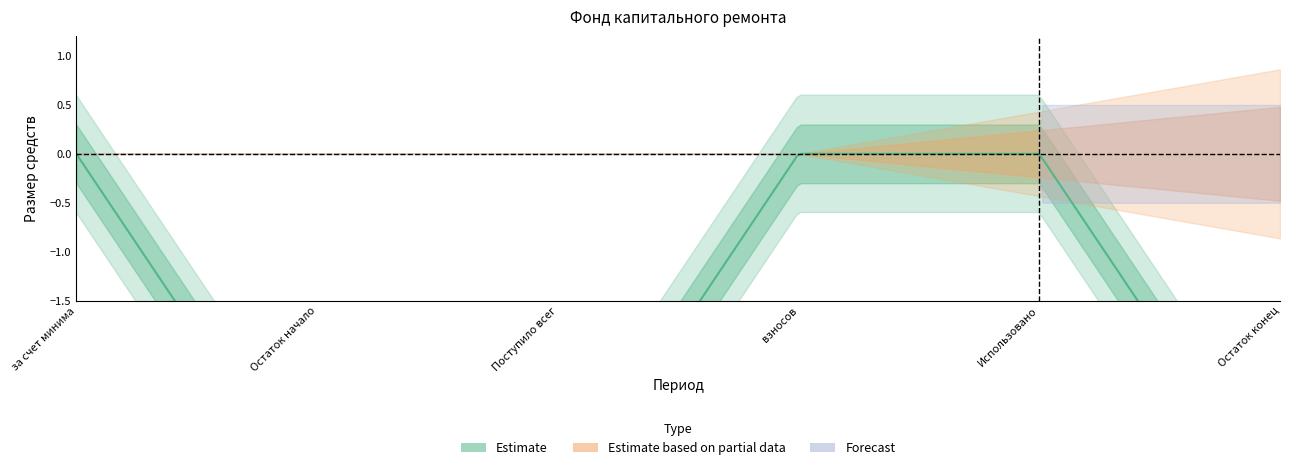

What is the total value across all series at Остаток конец?

-3.7